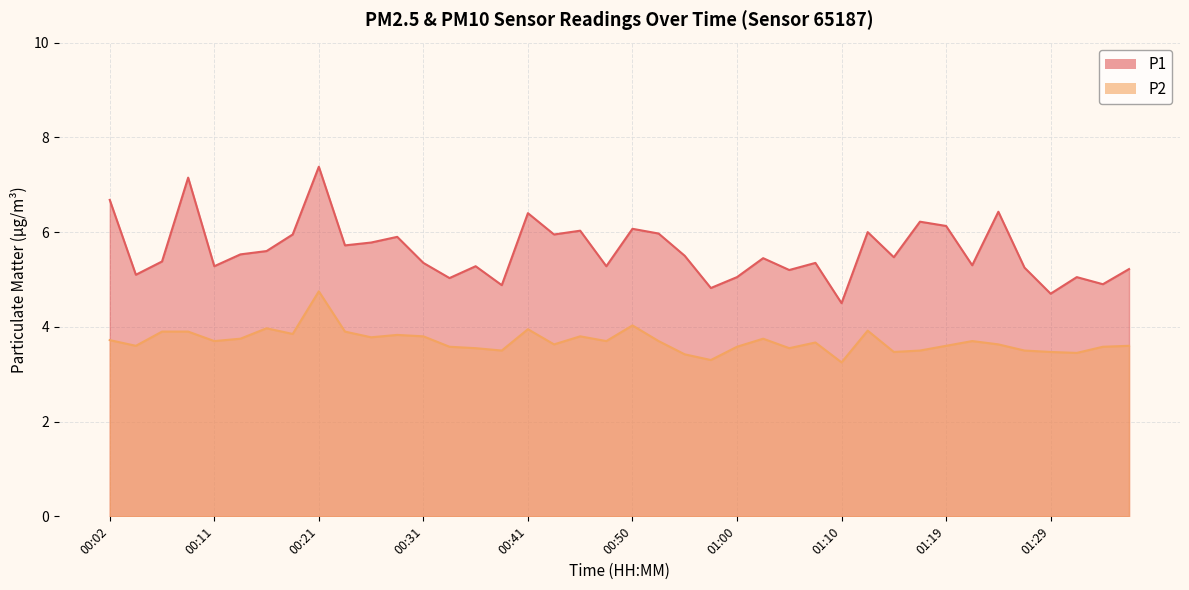

Reading right to left, list all the values displayed in this chart.

P1: 5.2	4.9	5.0	4.7	5.2	6.4	5.3	6.1	6.2	5.5	6.0	4.5	5.3	5.2	5.5	5.0	4.8	5.5	6.0	6.1	5.3	6.0	6.0	6.4	4.9	5.3	5.0	5.3	5.9	5.8	5.7	7.4	6.0	5.6	5.5	5.3	7.2	5.4	5.1	6.7
P2: 3.6	3.6	3.5	3.5	3.5	3.6	3.7	3.6	3.5	3.5	3.9	3.2	3.7	3.5	3.8	3.6	3.3	3.4	3.7	4.0	3.7	3.8	3.6	4.0	3.5	3.5	3.6	3.8	3.8	3.8	3.9	4.8	3.9	4.0	3.8	3.7	3.9	3.9	3.6	3.7